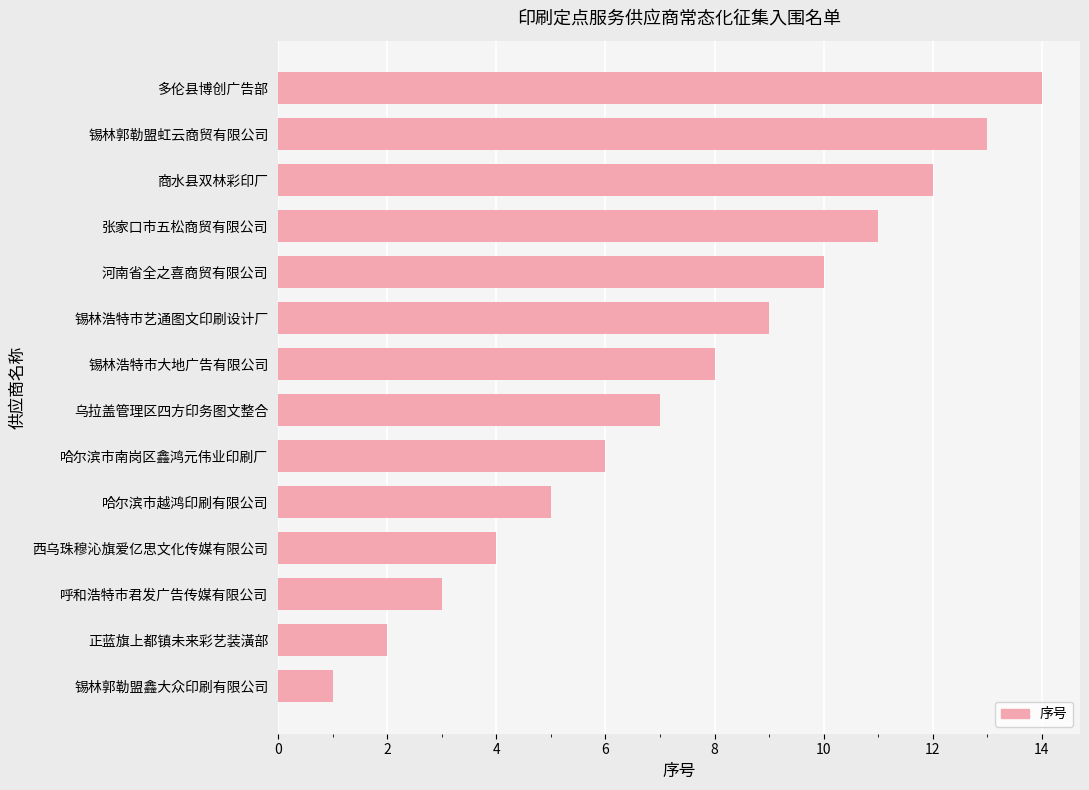

Approximately how many times larger is the value at 多伦县博创广告部 compared to 西乌珠穆沁旗爱亿思文化传媒有限公司?

3.5